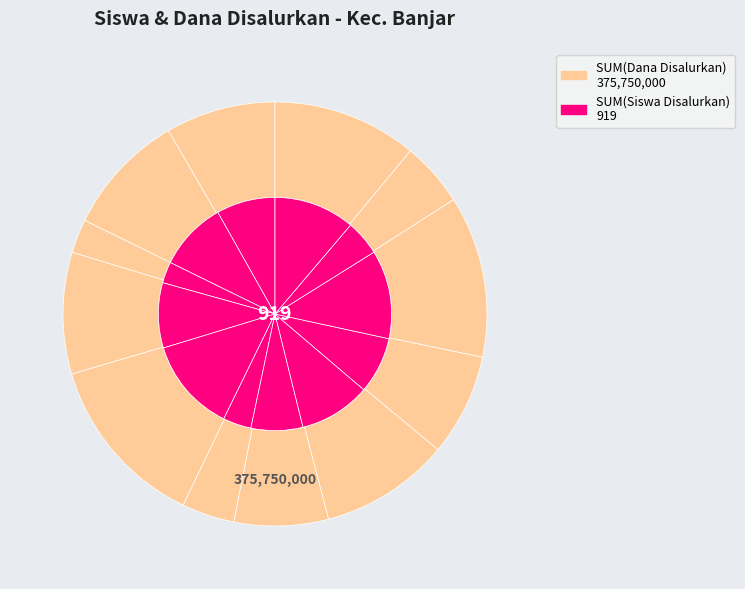

Is it true that SD N 1 GOBLEG is 7% of the pie?

True